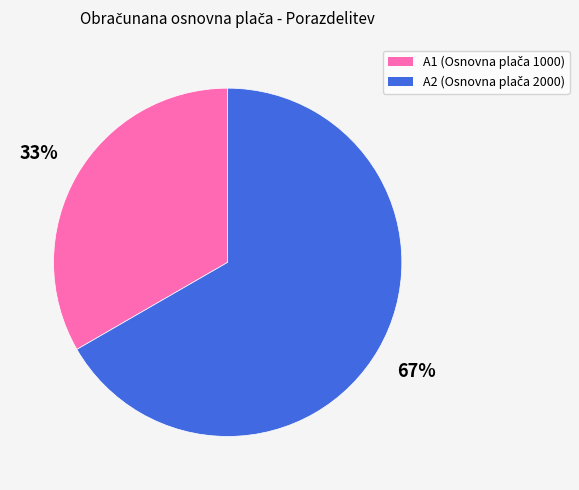

Does A1 represent more than half of the total?

No